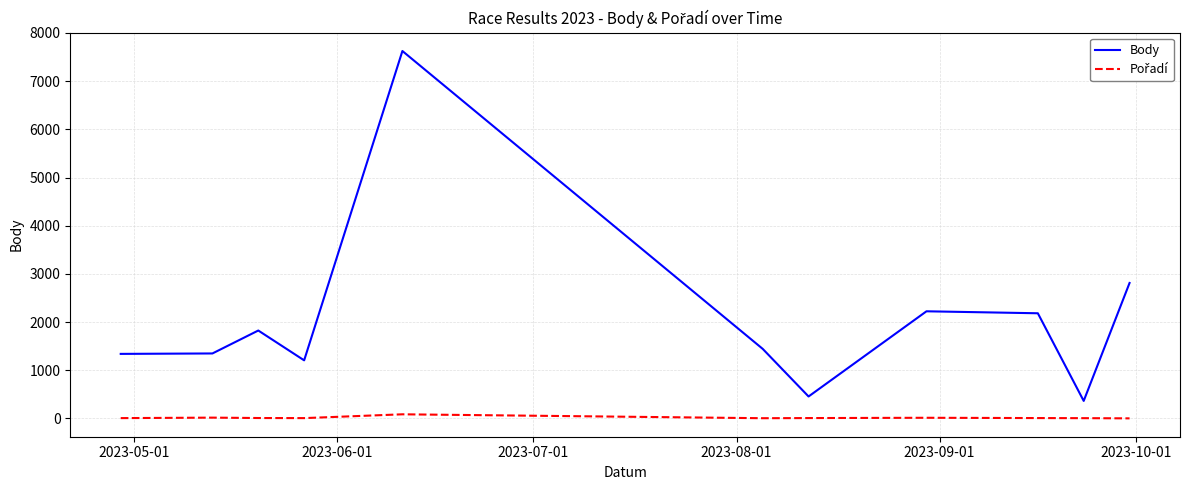

Which series has the largest range (max minus min)?

Body